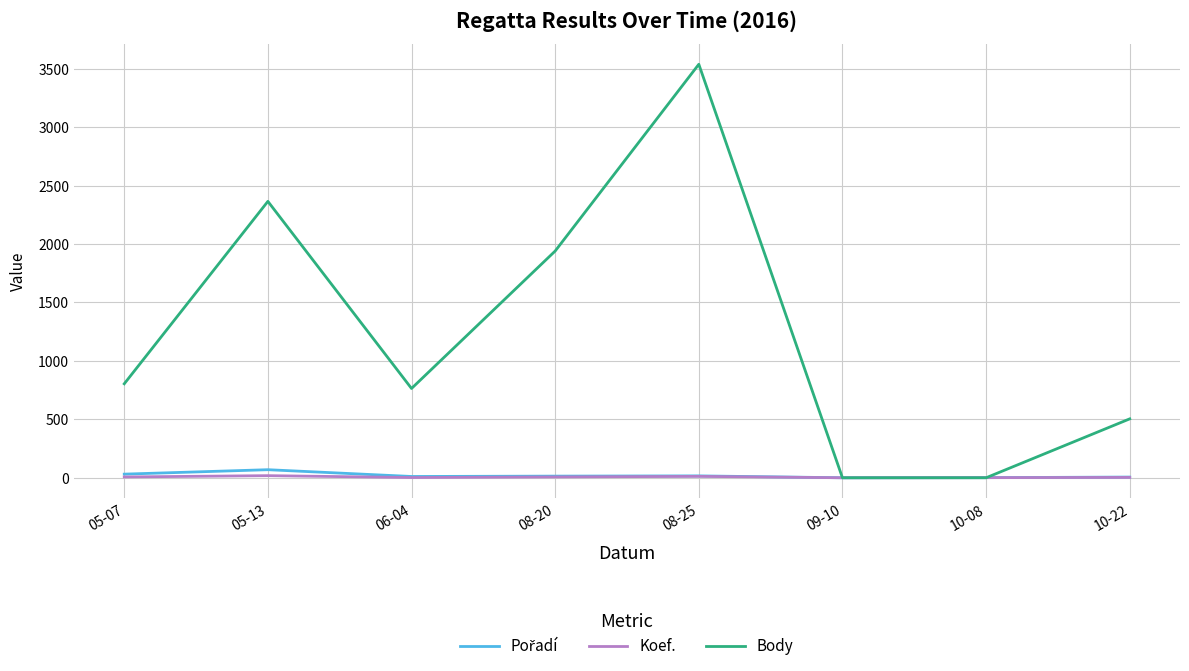

At which category is the sum across all series the highest?

08-25